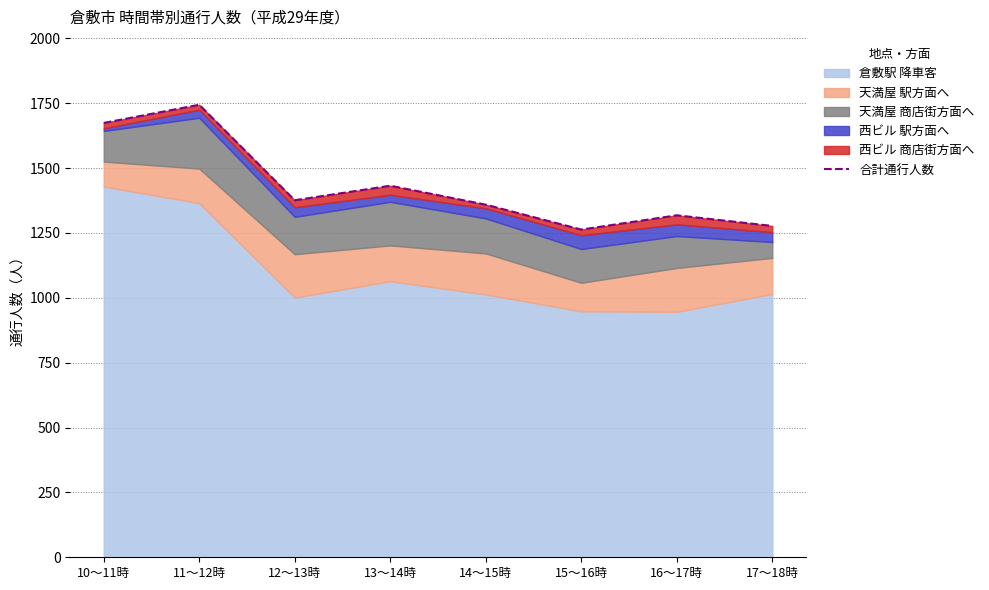

List the labels in order of value, largest first.

11～12時, 10～11時, 13～14時, 12～13時, 14～15時, 16～17時, 17～18時, 15～16時